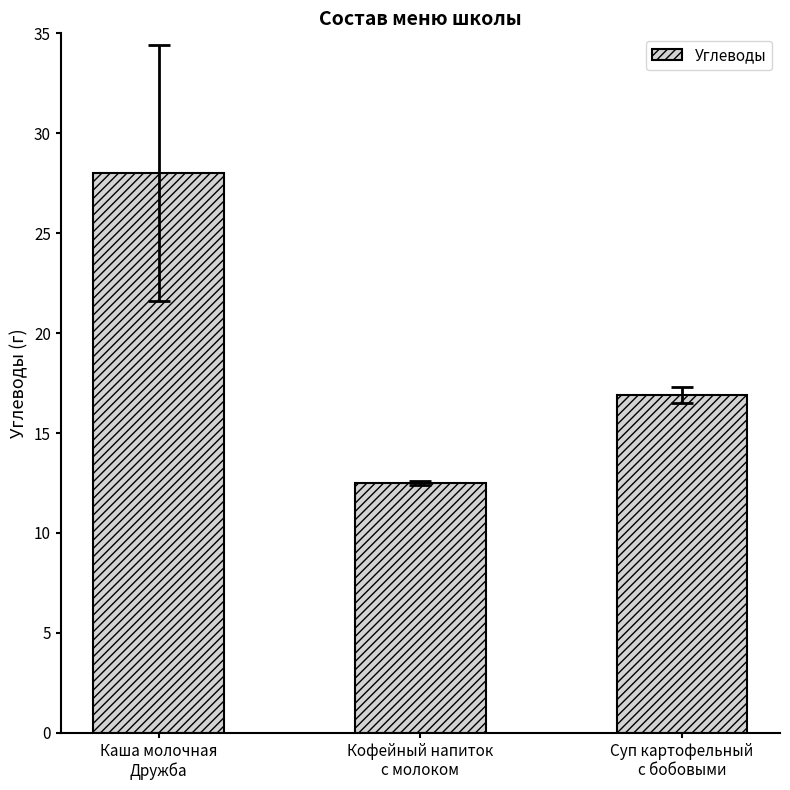

List the labels in order of value, largest first.

Каша молочная
Дружба, Суп картофельный
с бобовыми, Кофейный напиток
с молоком